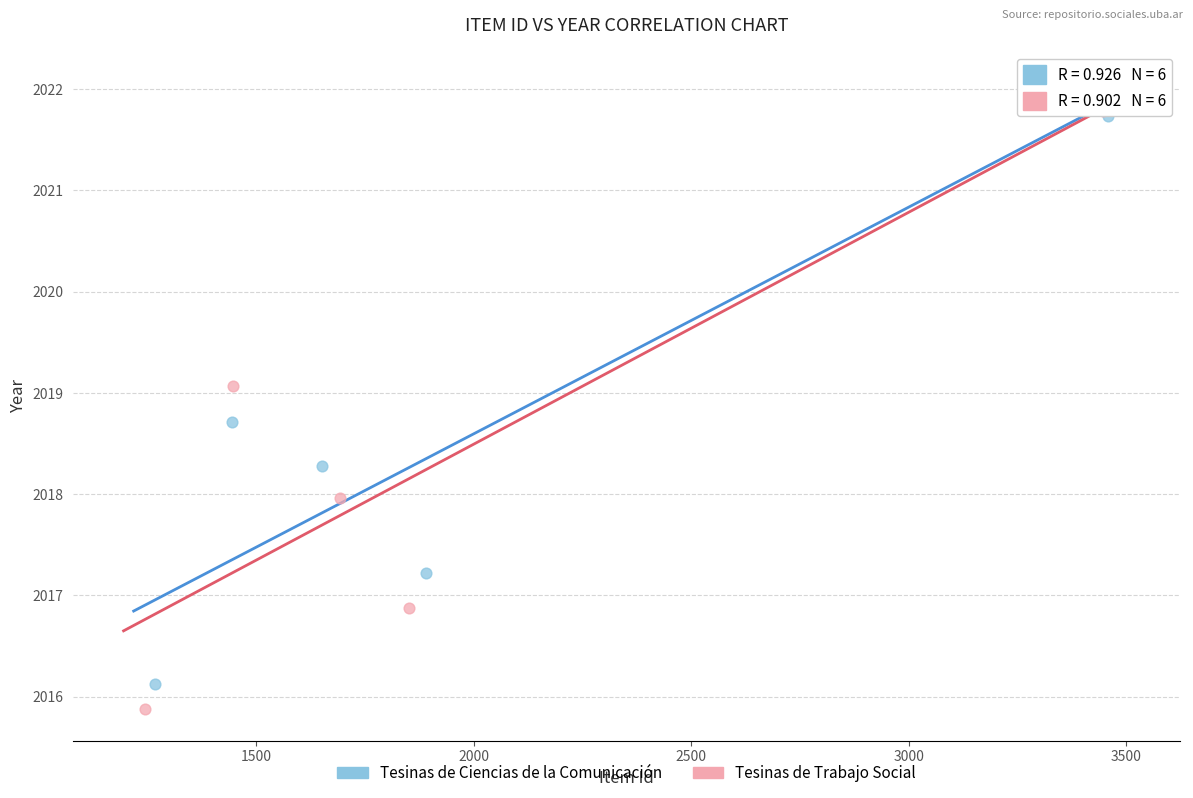

What are all the series names shown in the legend?

Tesinas de Ciencias de la Comunicación, Tesinas de Trabajo Social